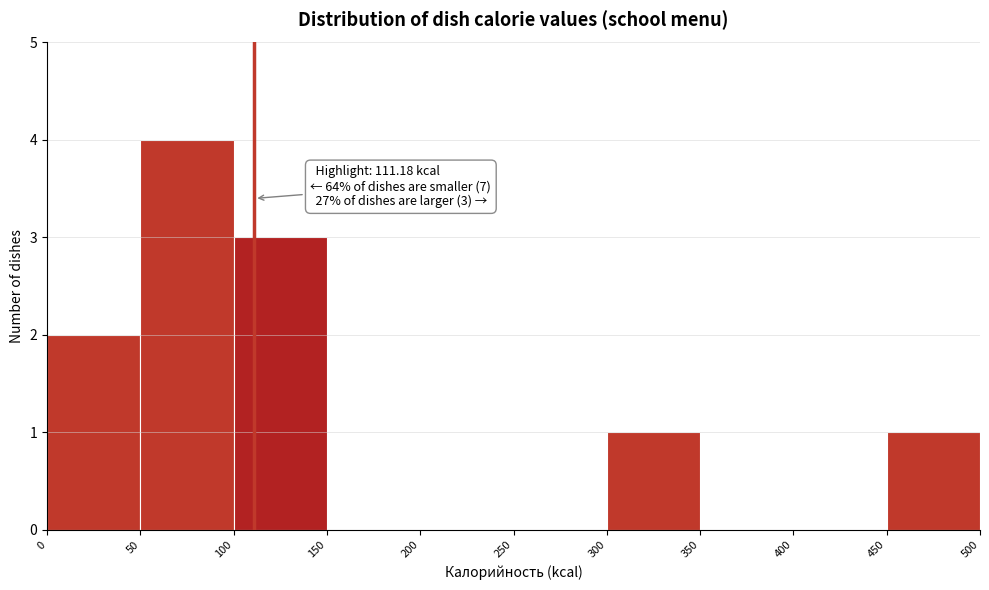

Which range on the x-axis has the tallest bar?

50 to 100